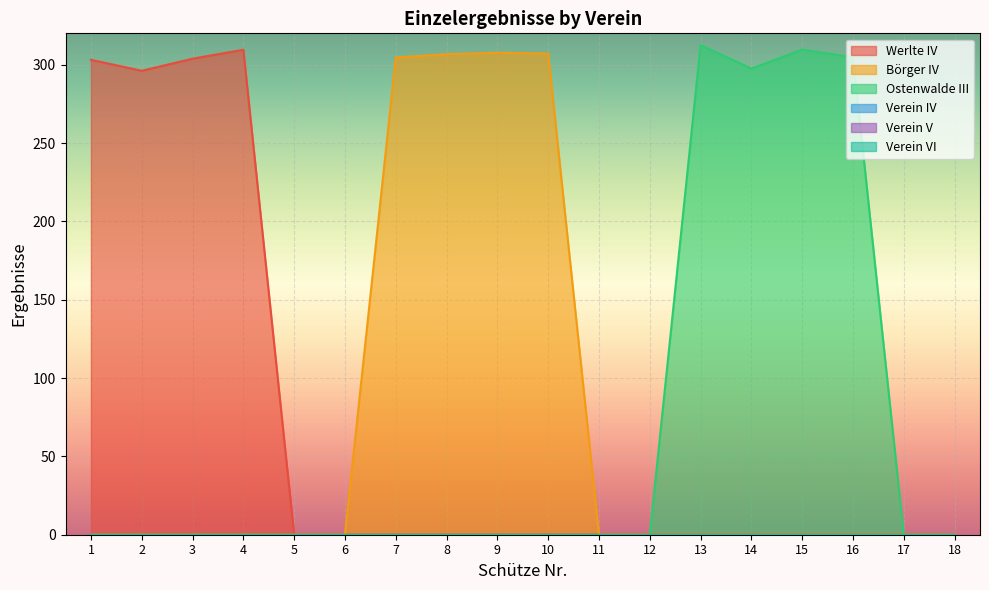

Is it true that Werlte IV equals 303.1 at 1?

True